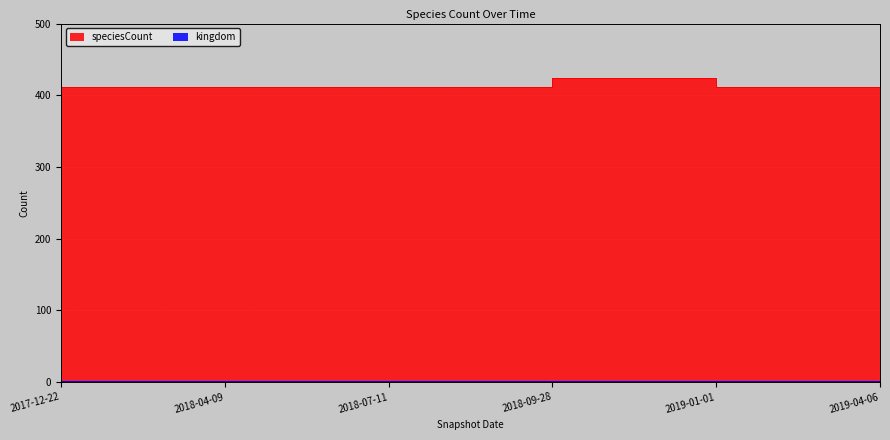

How many points are higher than both their immediate neighbors (excluding endpoints)?

1